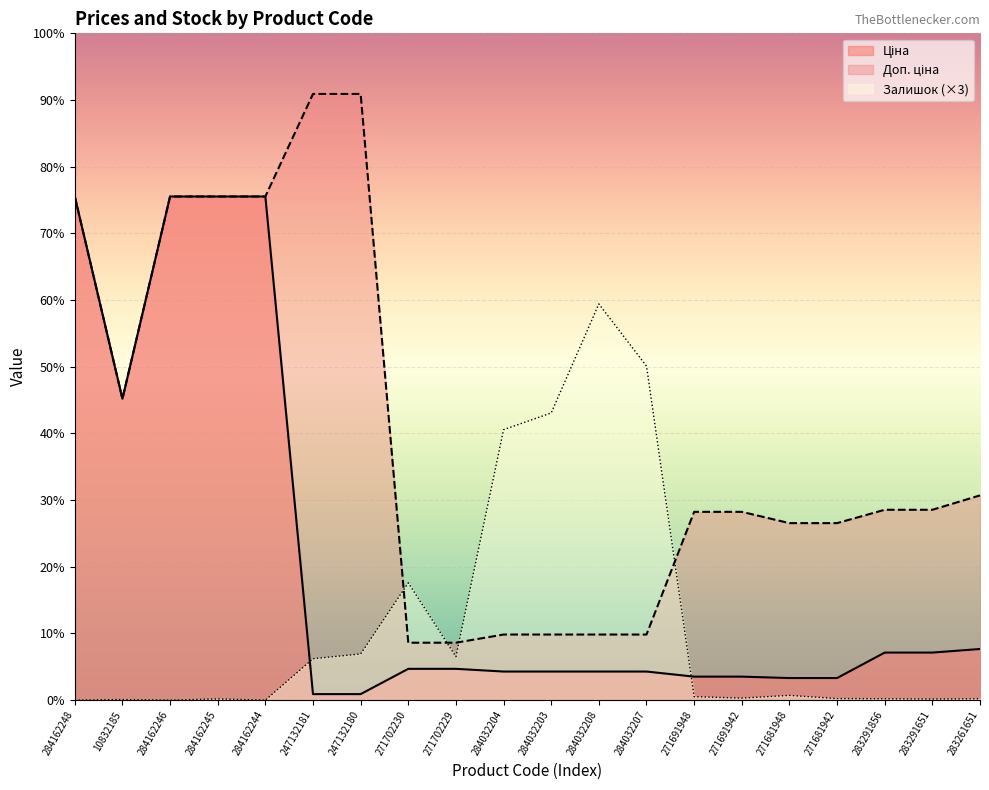

The value of Доп. ціна at 284162248 is 9480.1. True or false?

True